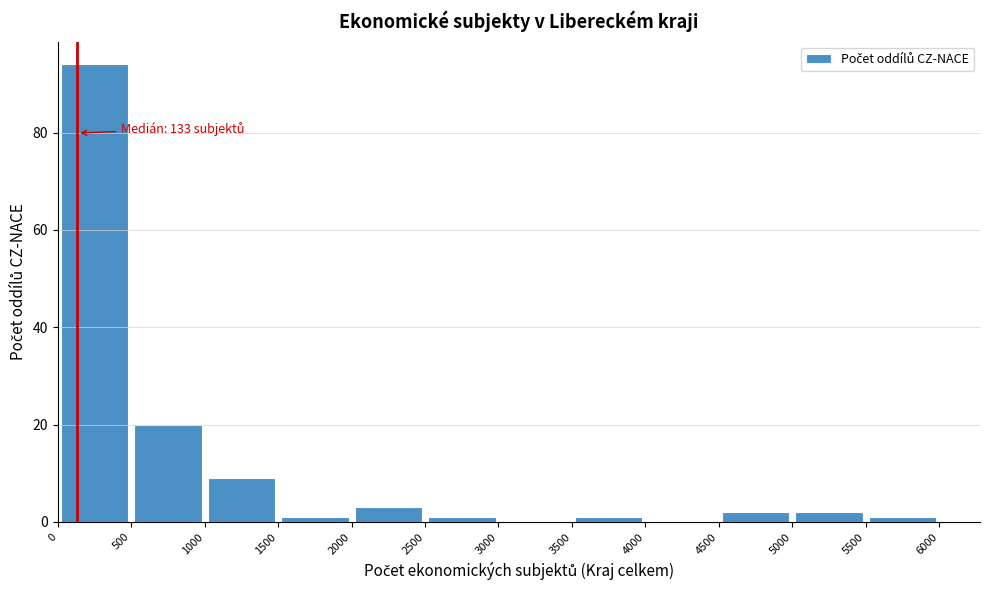

Which range on the x-axis has the tallest bar?

0 to 500